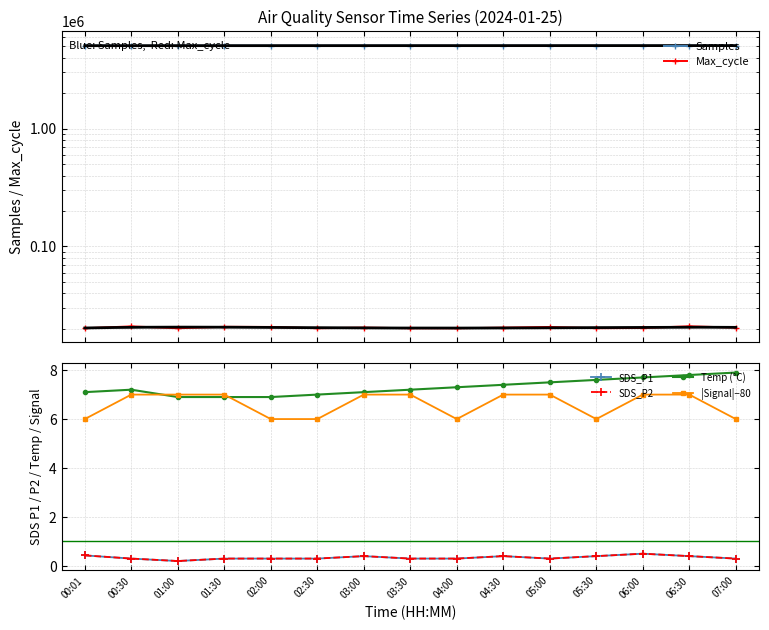

The value of Temp (°C) at 06:00 is 11.0. True or false?

False